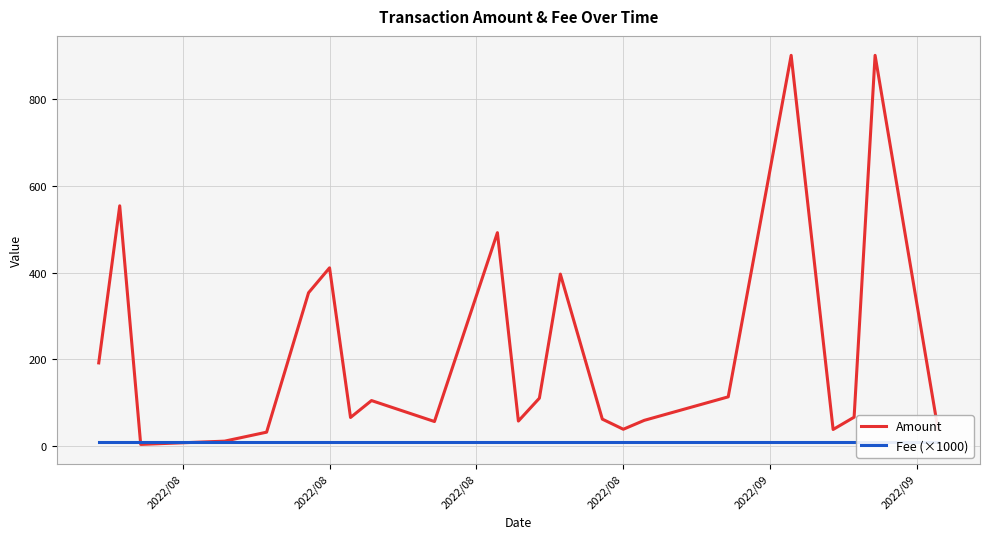

At how many categories does at least one series exceed 874?

2